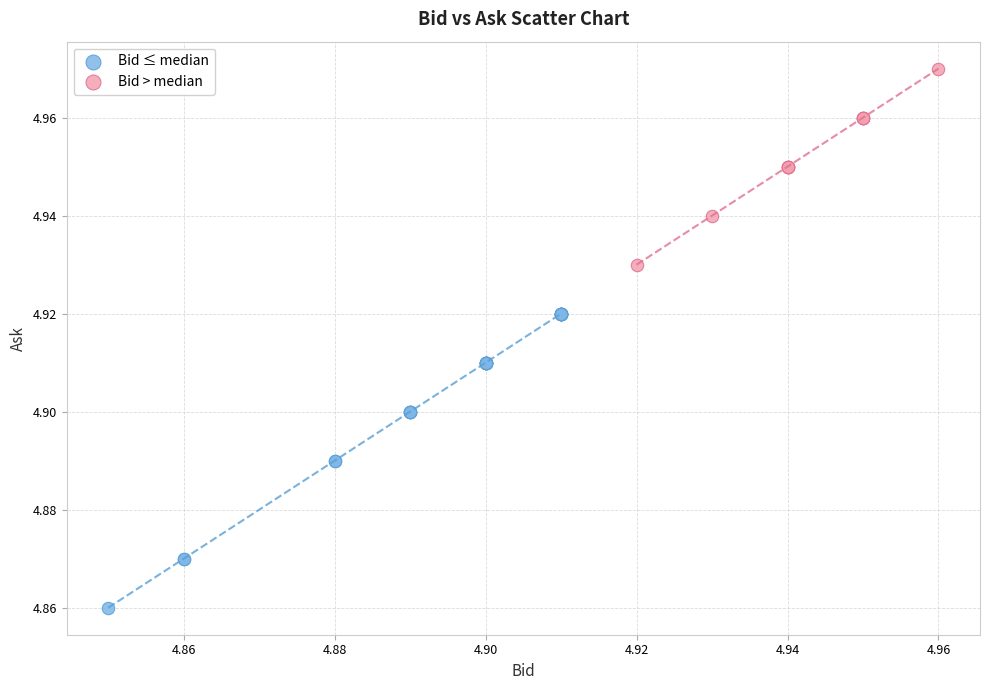

Which series contains the highest Y value?

Bid > median